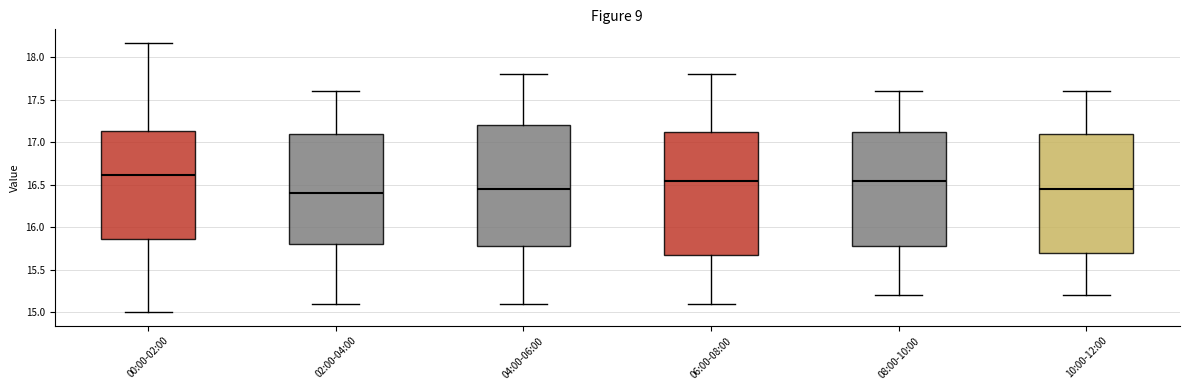

Reading left to right, read every box against the y-axis: the position of its median line, the range the box covers, and the ends of its whiskers. The values are not printed on the chart, so give them approximately, as read against the axis.

00:00-02:00: median 16.60, box 15.85 to 17.15, whiskers 15.00 to 18.15
02:00-04:00: median 16.40, box 15.80 to 17.10, whiskers 15.10 to 17.60
04:00-06:00: median 16.45, box 15.80 to 17.20, whiskers 15.10 to 17.80
06:00-08:00: median 16.55, box 15.70 to 17.15, whiskers 15.10 to 17.80
08:00-10:00: median 16.55, box 15.80 to 17.15, whiskers 15.20 to 17.60
10:00-12:00: median 16.45, box 15.70 to 17.10, whiskers 15.20 to 17.60